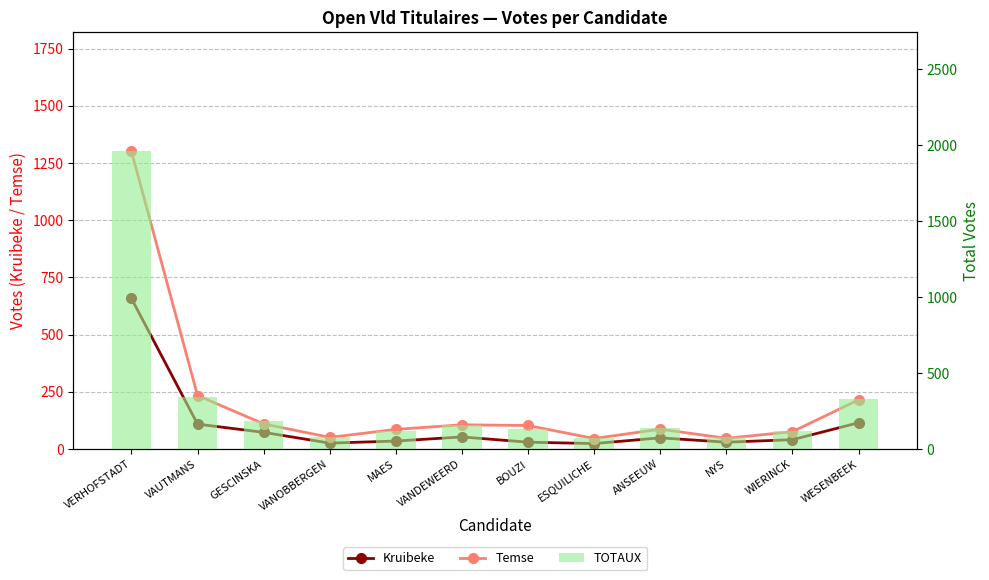

The TOTAUX series shows 69 at GESCINSKA. True or false?

False